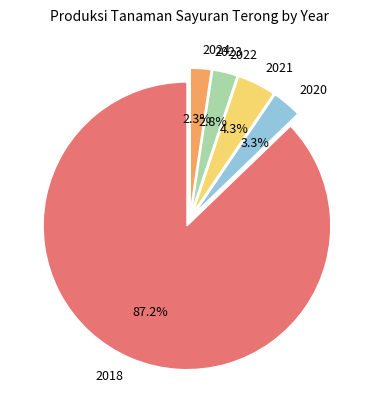

Does any single category account for the majority?

Yes